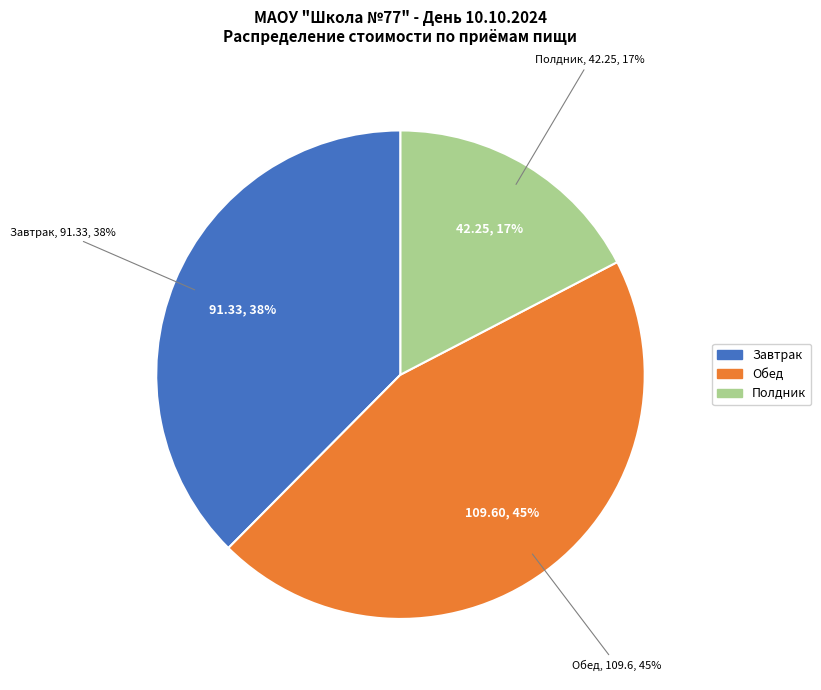

How many segments does this pie chart have?

3